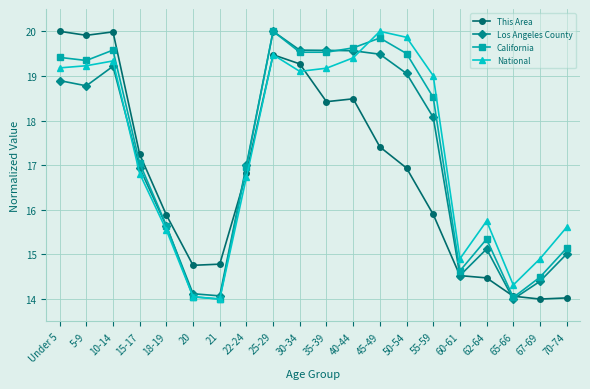

Reading left to right, list all the values displayed in this chart.

This Area: Under 5=20.0	5-9=19.9	10-14=20.0	15-17=17.2	18-19=15.9	20=14.8	21=14.8	22-24=16.8	25-29=19.5	30-34=19.3	35-39=18.4	40-44=18.5	45-49=17.4	50-54=16.9	55-59=15.9	60-61=14.5	62-64=14.5	65-66=14.1	67-69=14.0	70-74=14.0
Los Angeles County: Under 5=18.9	5-9=18.8	10-14=19.2	15-17=16.9	18-19=15.6	20=14.1	21=14.1	22-24=17.0	25-29=20.0	30-34=19.6	35-39=19.6	40-44=19.6	45-49=19.5	50-54=19.1	55-59=18.1	60-61=14.5	62-64=15.1	65-66=14.0	67-69=14.4	70-74=15.0
California: Under 5=19.4	5-9=19.3	10-14=19.6	15-17=17.0	18-19=15.6	20=14.0	21=14.0	22-24=17.0	25-29=20.0	30-34=19.5	35-39=19.5	40-44=19.6	45-49=19.9	50-54=19.5	55-59=18.5	60-61=14.6	62-64=15.3	65-66=14.0	67-69=14.5	70-74=15.1
National: Under 5=19.2	5-9=19.2	10-14=19.3	15-17=16.8	18-19=15.5	20=14.1	21=14.0	22-24=16.7	25-29=19.5	30-34=19.1	35-39=19.2	40-44=19.4	45-49=20.0	50-54=19.9	55-59=19.0	60-61=14.9	62-64=15.7	65-66=14.3	67-69=14.9	70-74=15.6